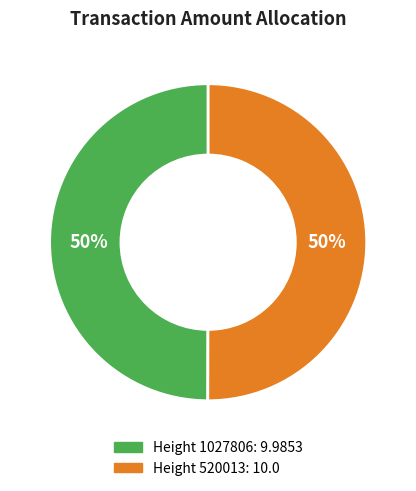

How many slices are in this pie chart?

2